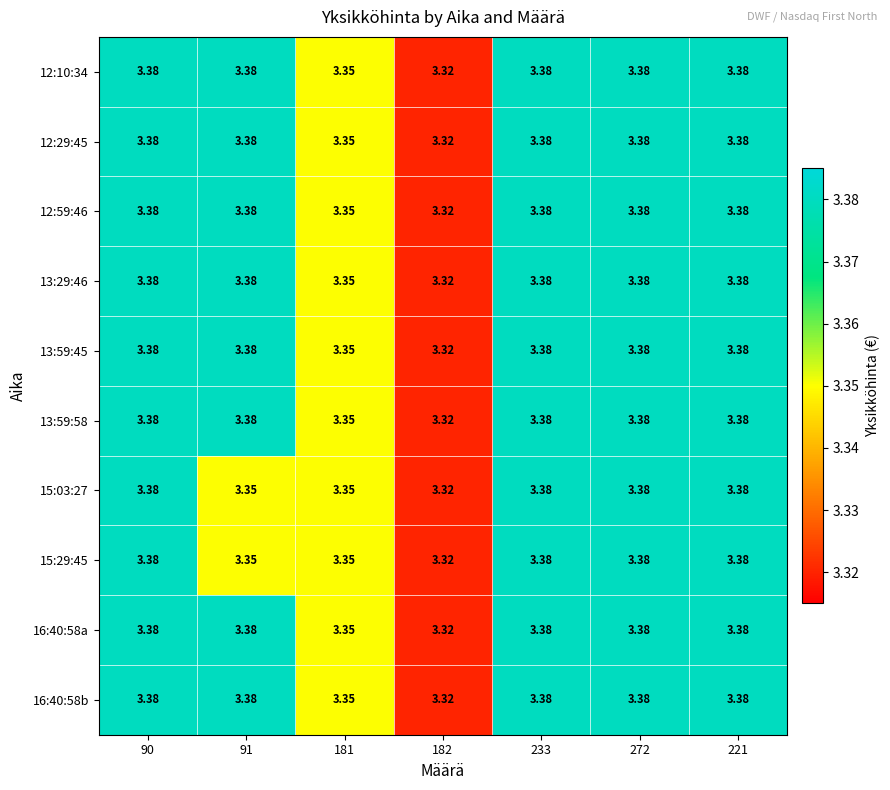

Which series changed the most between 91 and 181?

12:10:34